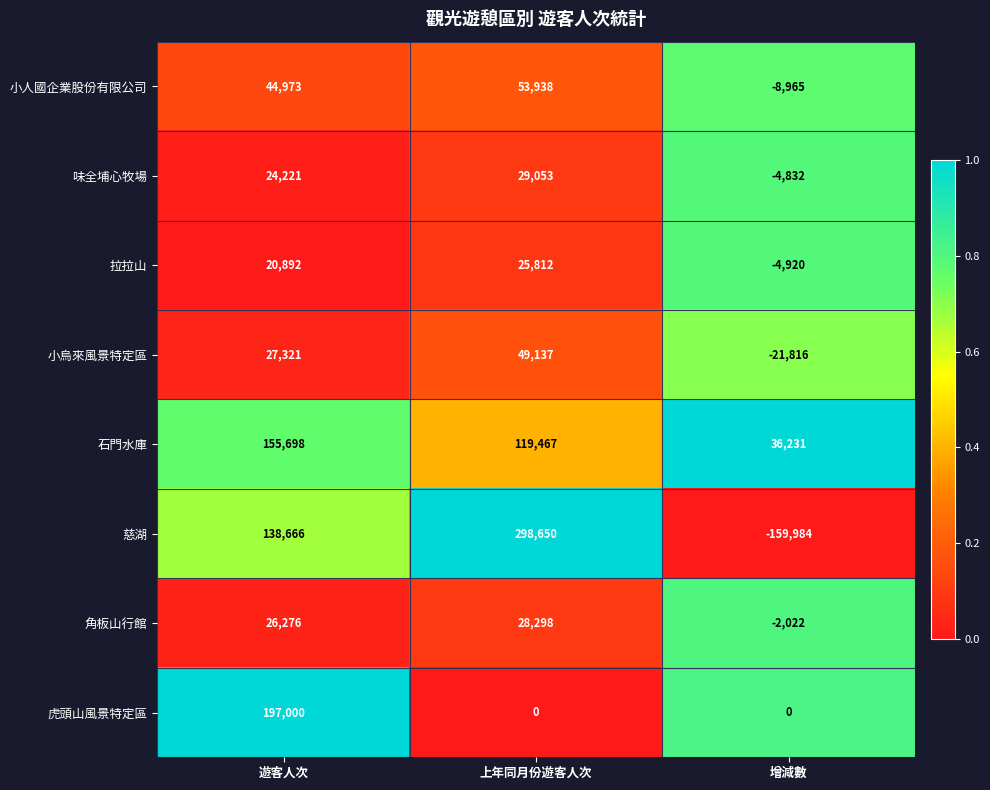

Between 遊客人次 and 上年同月份遊客人次, which series saw the biggest shift?

虎頭山風景特定區